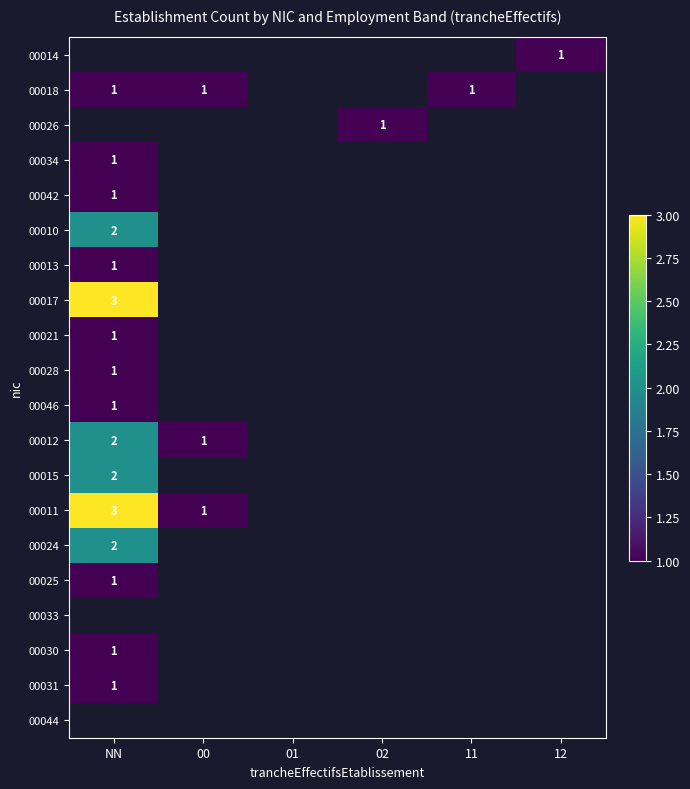

Is it true that 00011 equals 2 at NN?

False